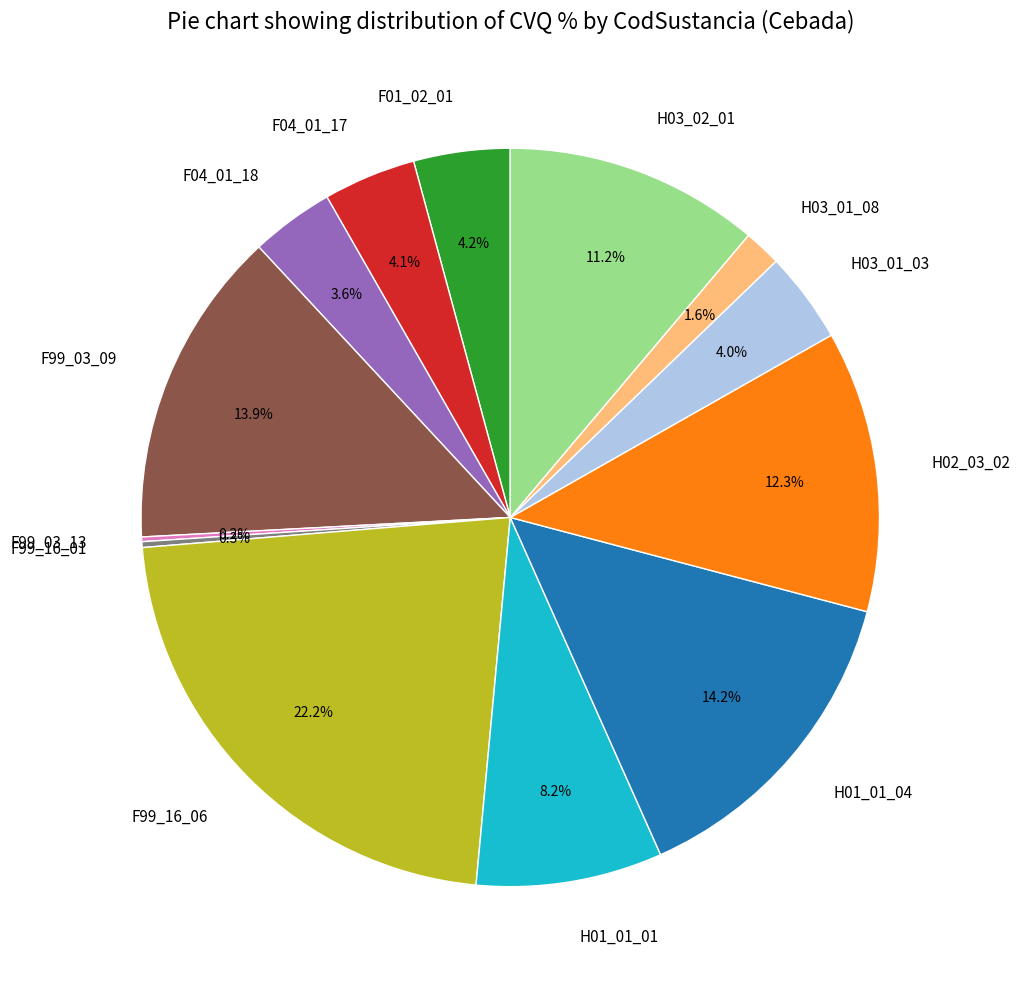

Is there any slice that represents more than half of the pie?

No